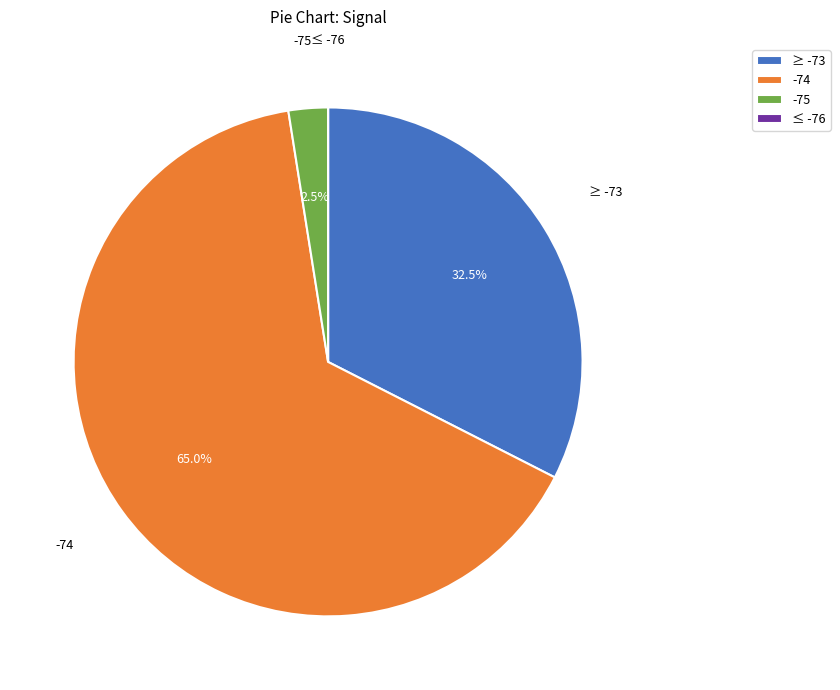

Approximately how many times larger is the value at ≥ -73 compared to -74?

0.5